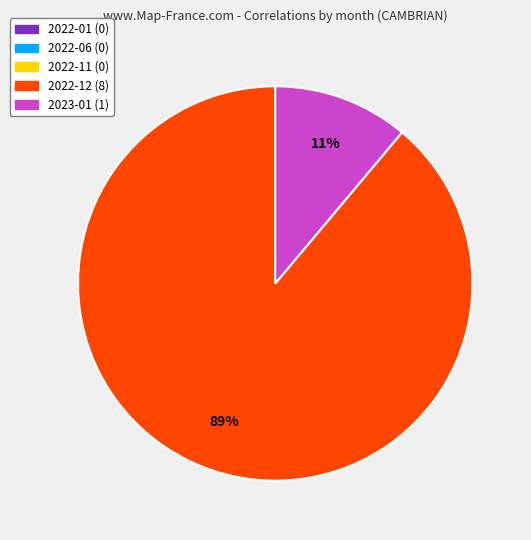

Which slice is the largest?

2022-12